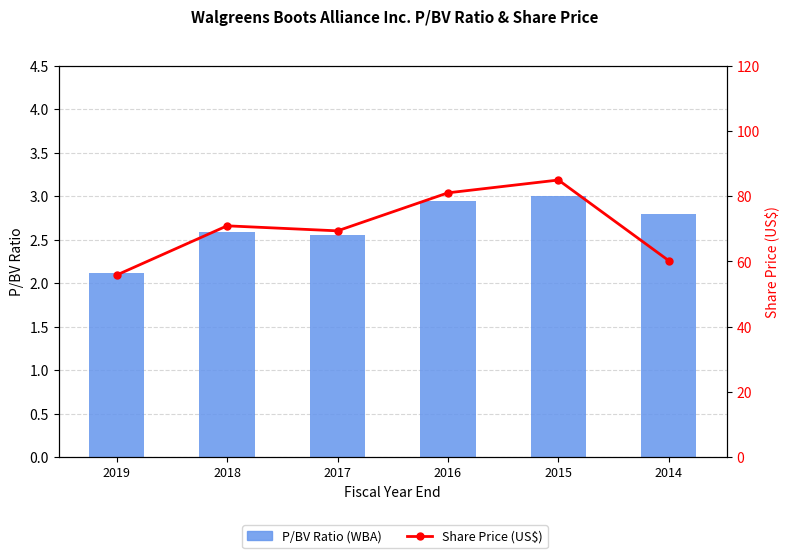

What are all the series names shown in the legend?

P/BV Ratio (WBA), Share Price (US$)